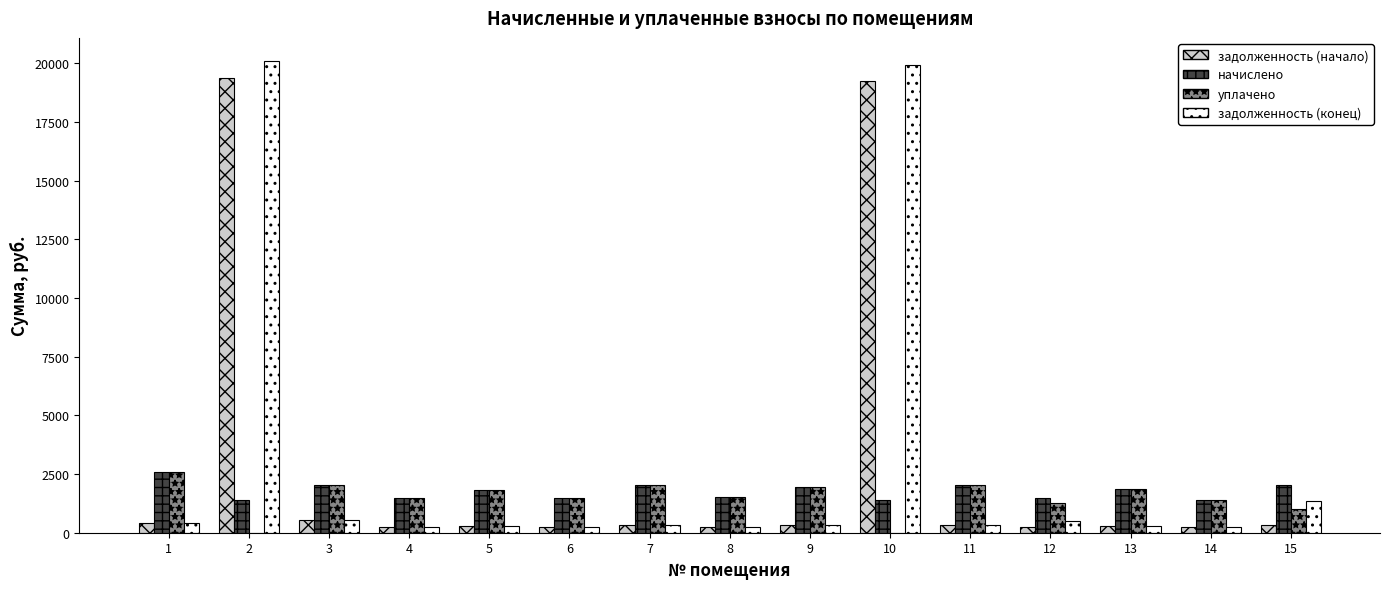

What is the sum of the начислено values at 15 and 7?

4072.6